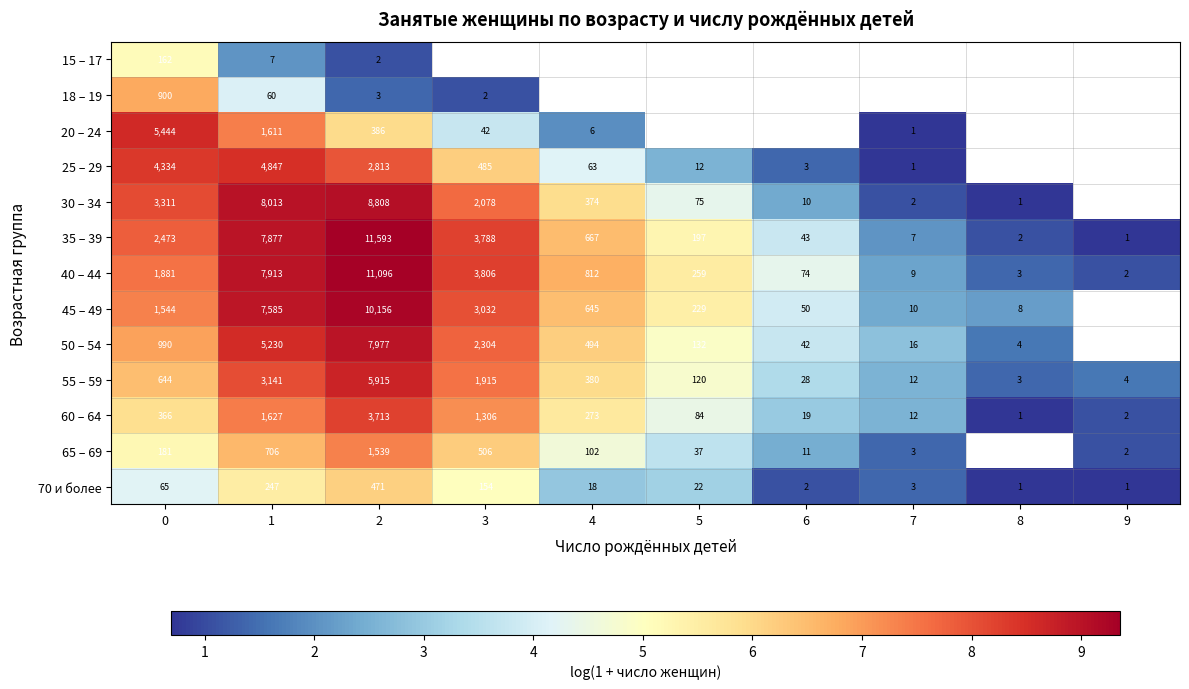

Count the number of data series in this chart.

13